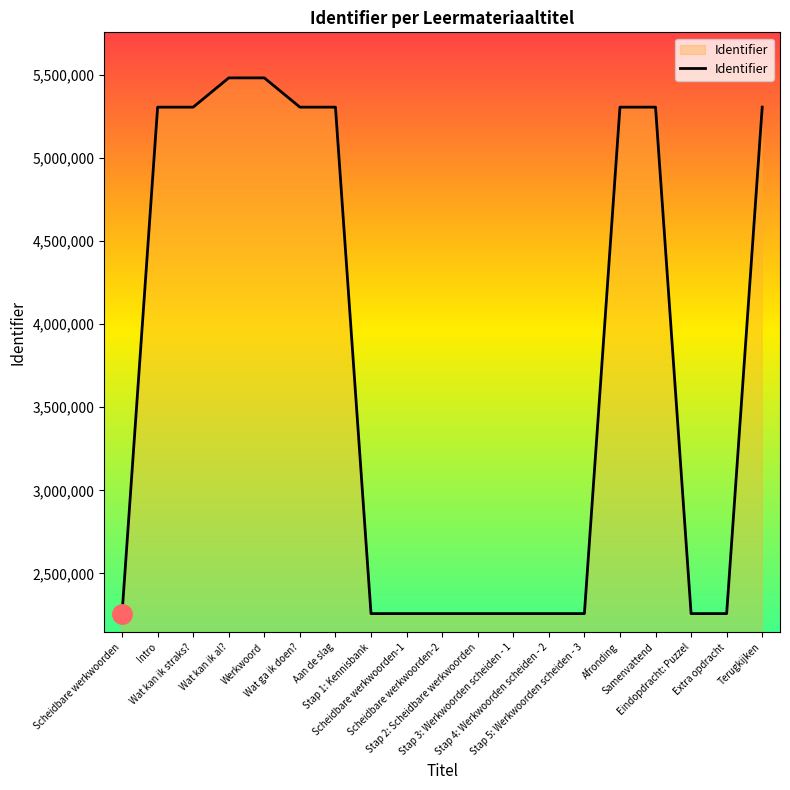

What is the greatest value displayed?

5481333